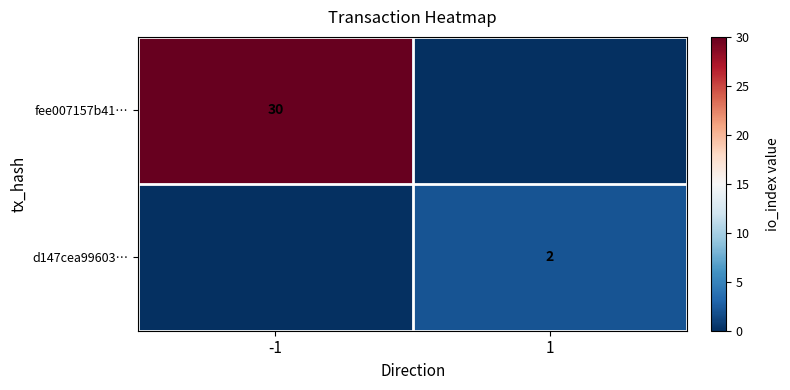

At how many categories does at least one series exceed 25?

1